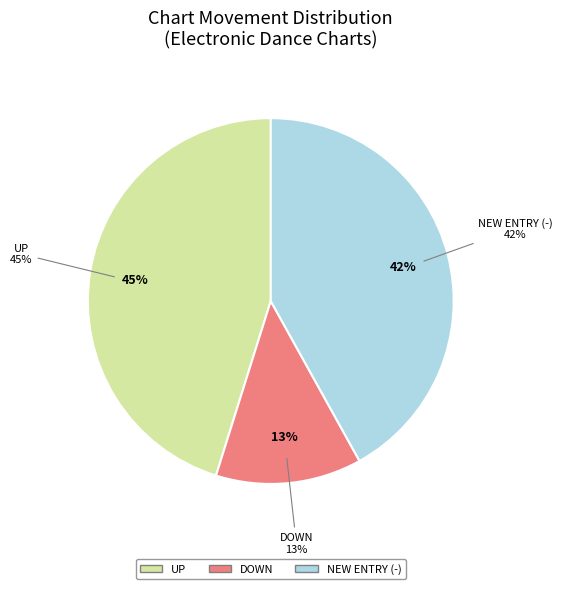

Approximately how many times larger is the value at down compared to up?

0.3